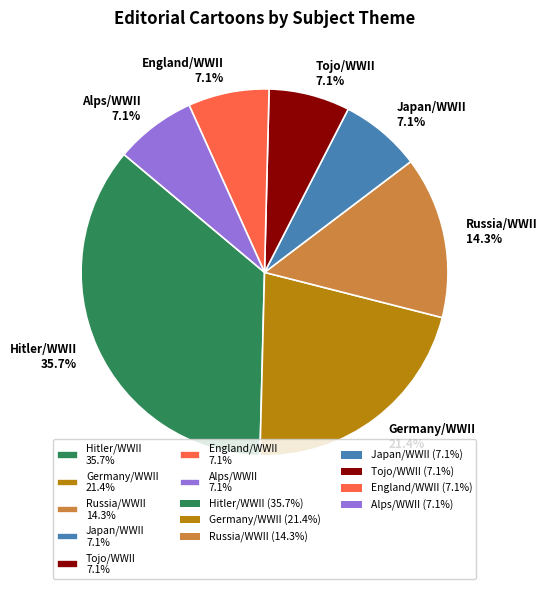

Combined, do Alps/WWII 7.1% and Japan/WWII 7.1% account for over 50%?

No